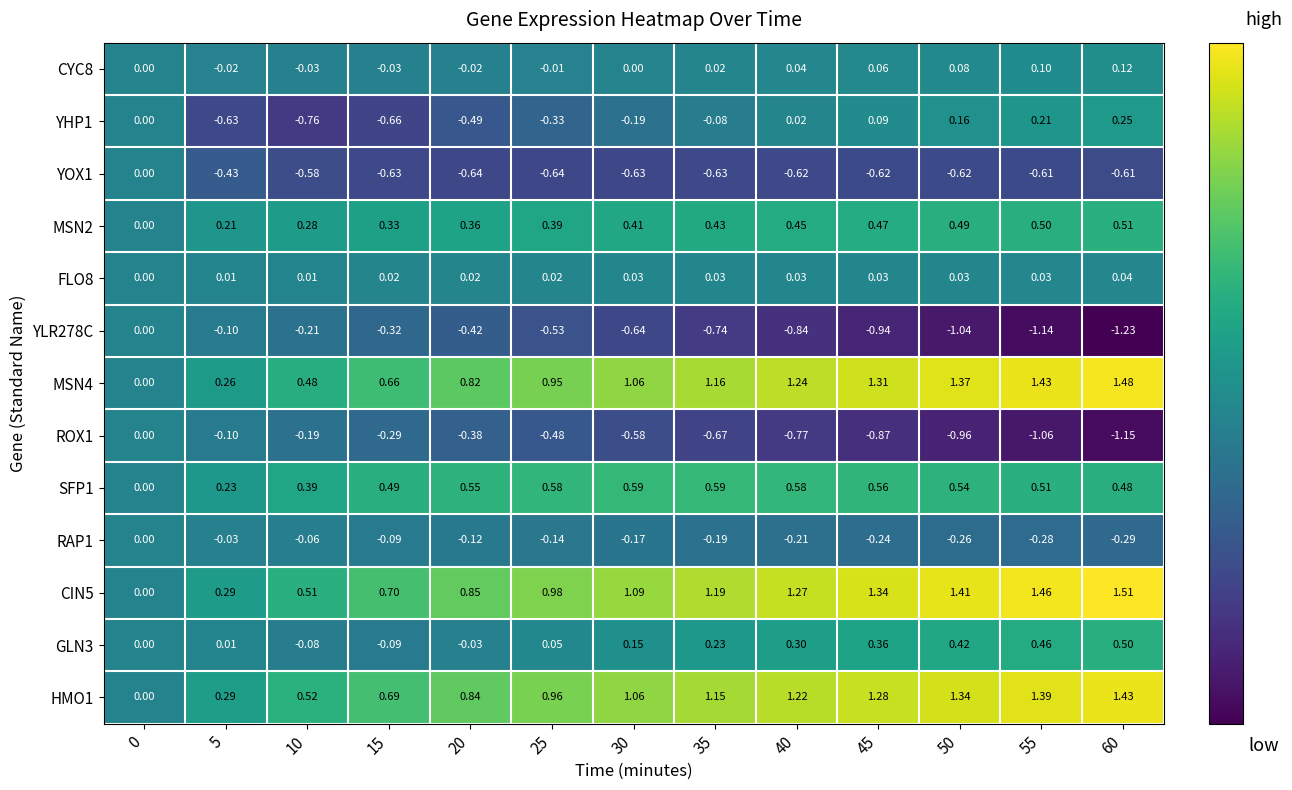

Is the value of ROX1 at 25 greater than the value of YHP1 at 50?

No